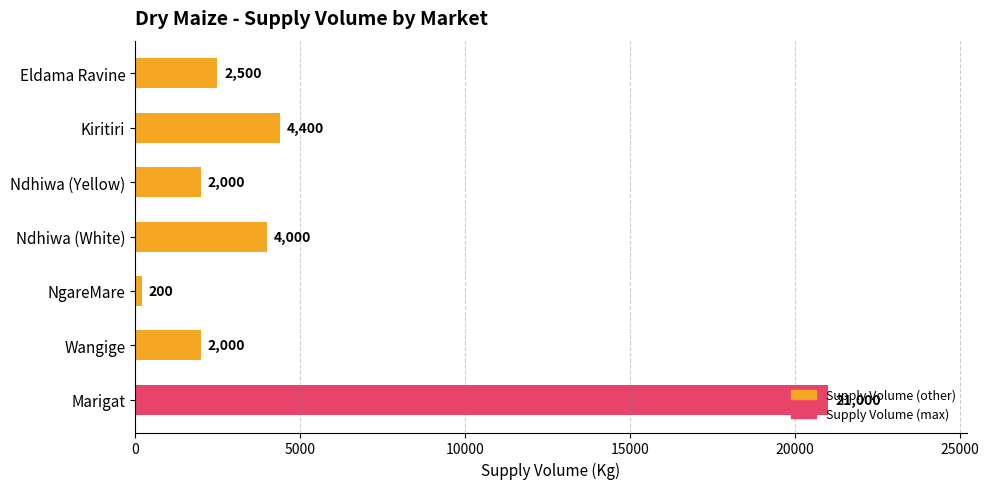

What is the approximate value at Kiritiri?

4400